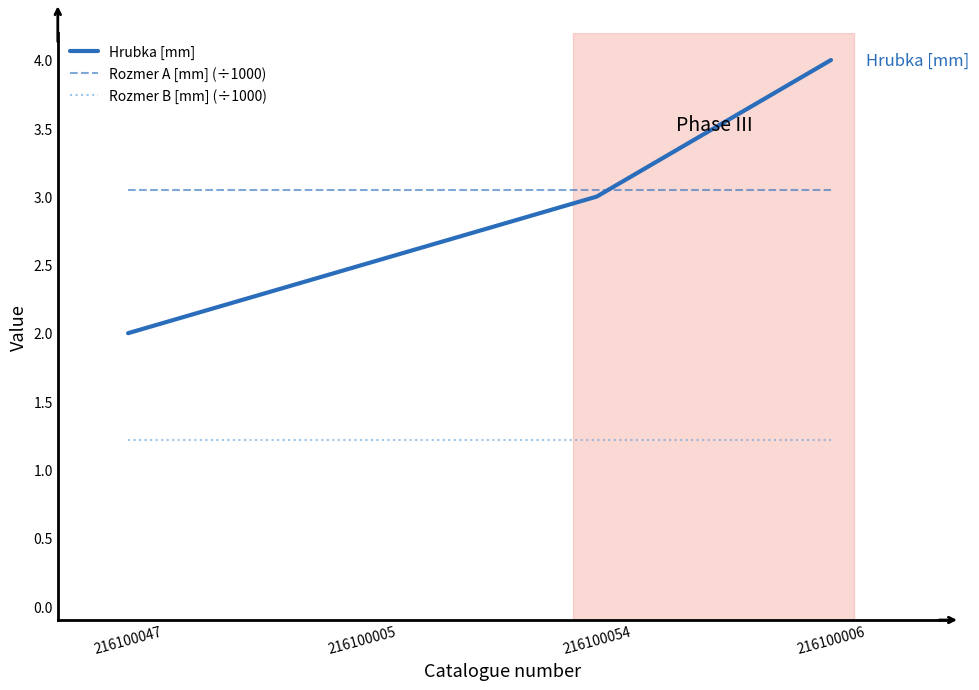

What is the difference between the highest and lowest values at 216100006?

2.8